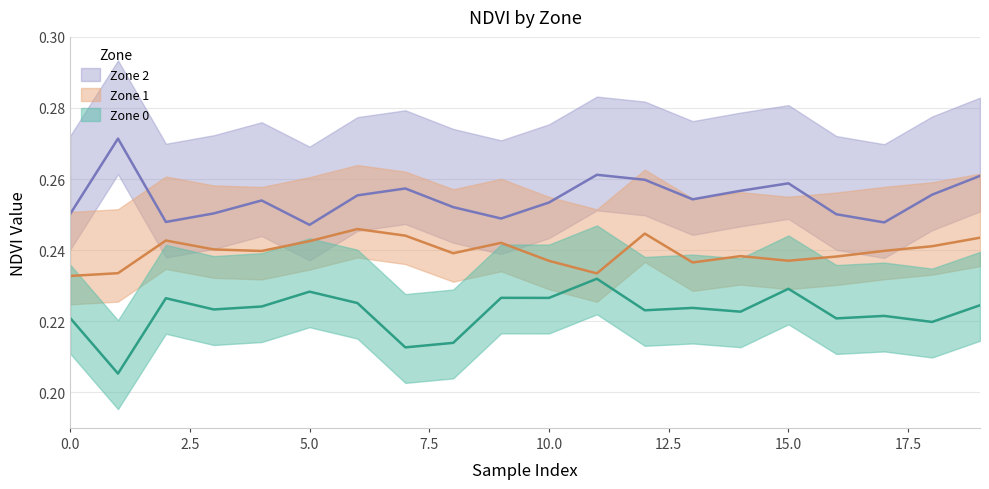

Count the zone_0_ndvi values in the range 0 to 1.

20